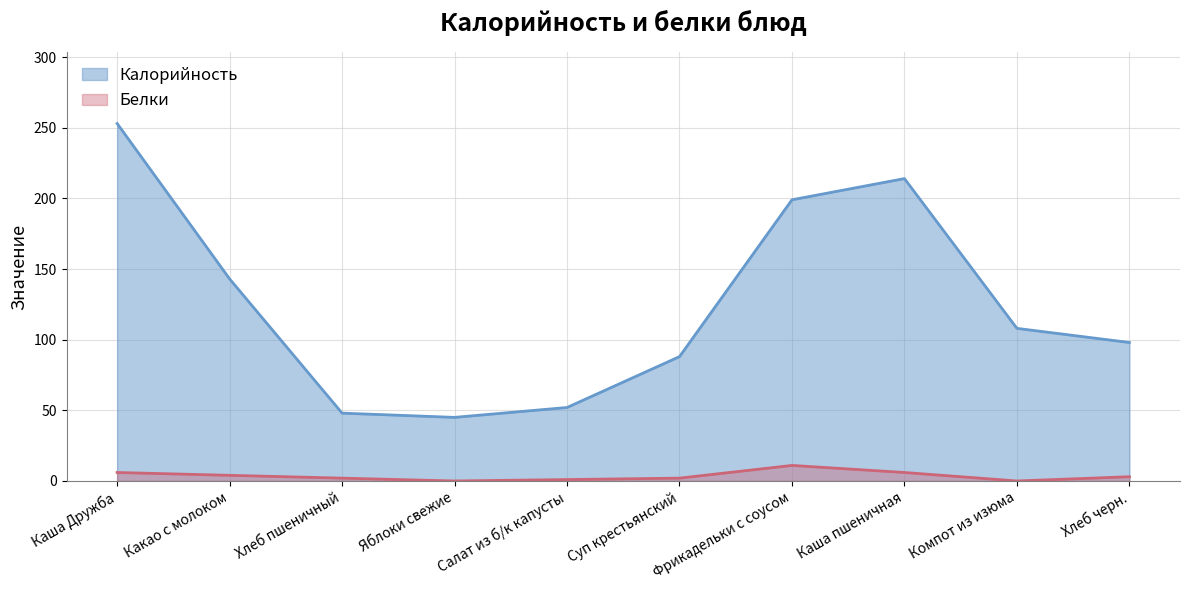

The value of Калорийность at Салат из б/к капусты is 52. True or false?

True